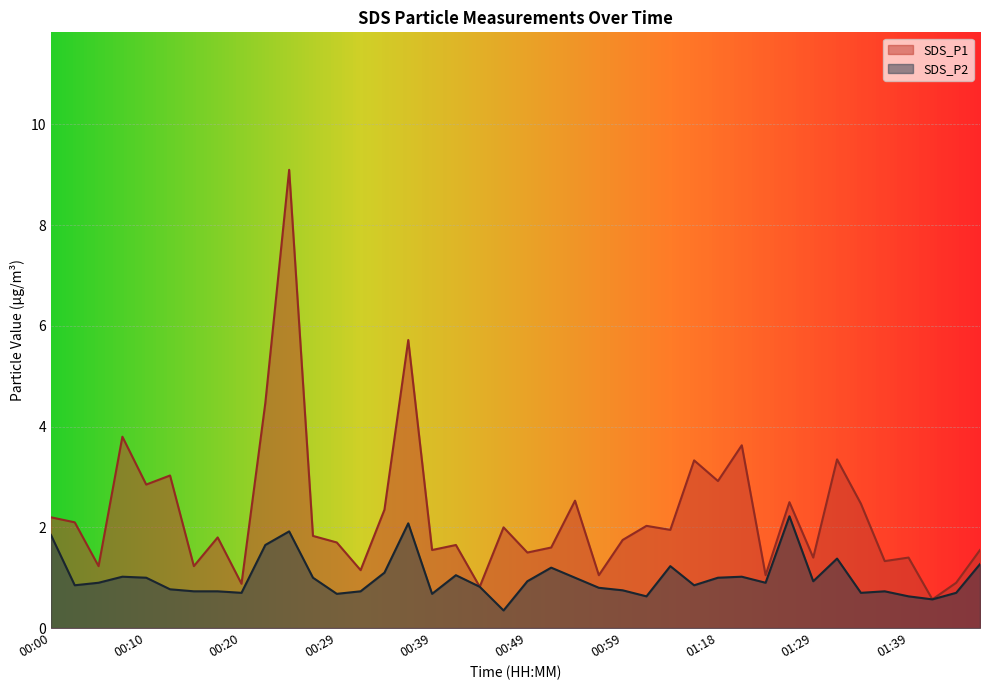

What is the value of the SDS_P2 point at the 11th from the left?

1.9